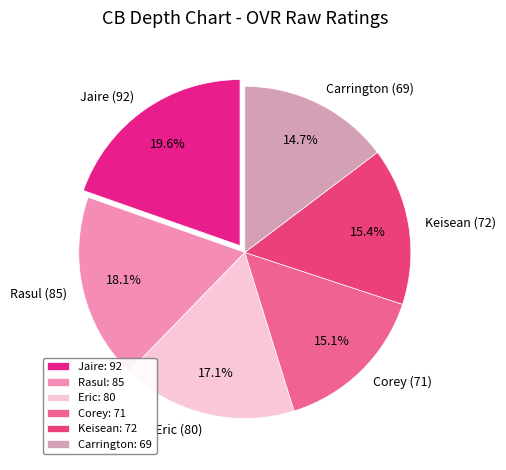

How many segments does this pie chart have?

6